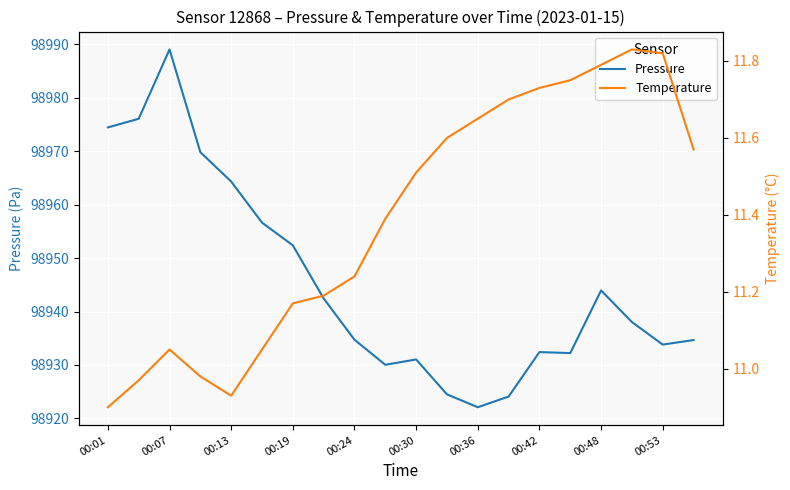

How many data points in Temperature are less than 11?

4